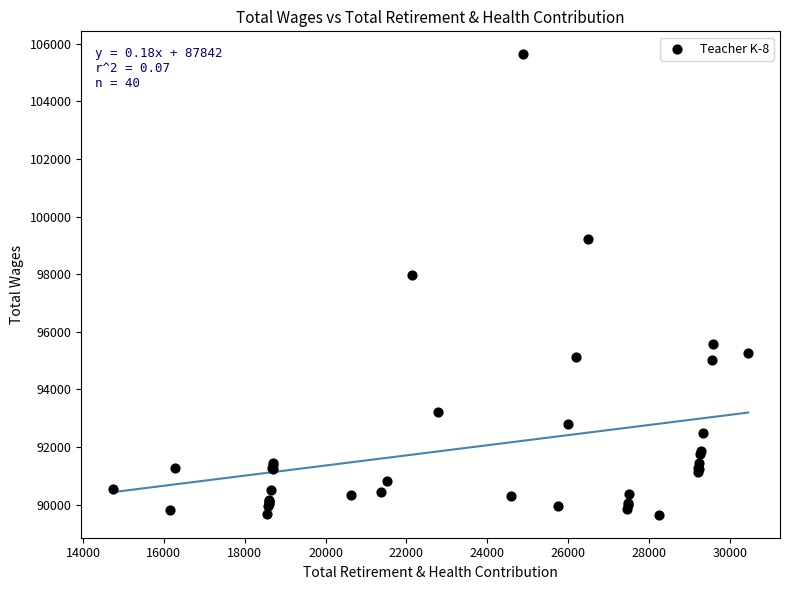

What Y value in the scatter plot is closest to 97642?

97965